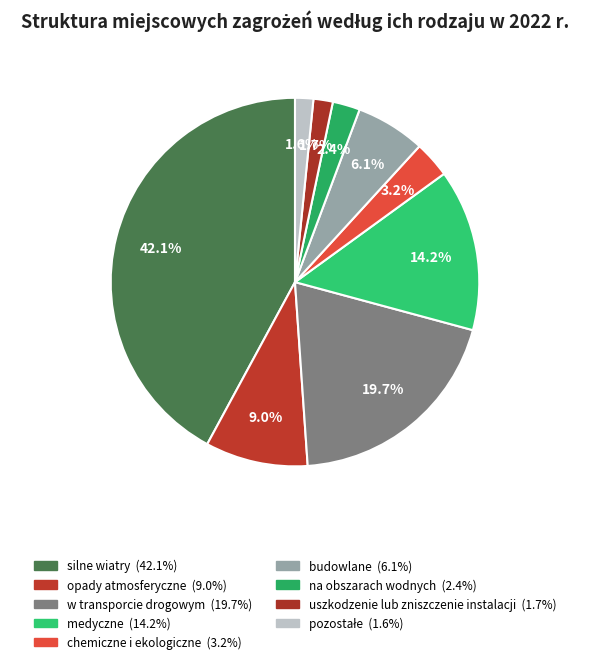

Which category has the biggest portion of the pie?

silne wiatry